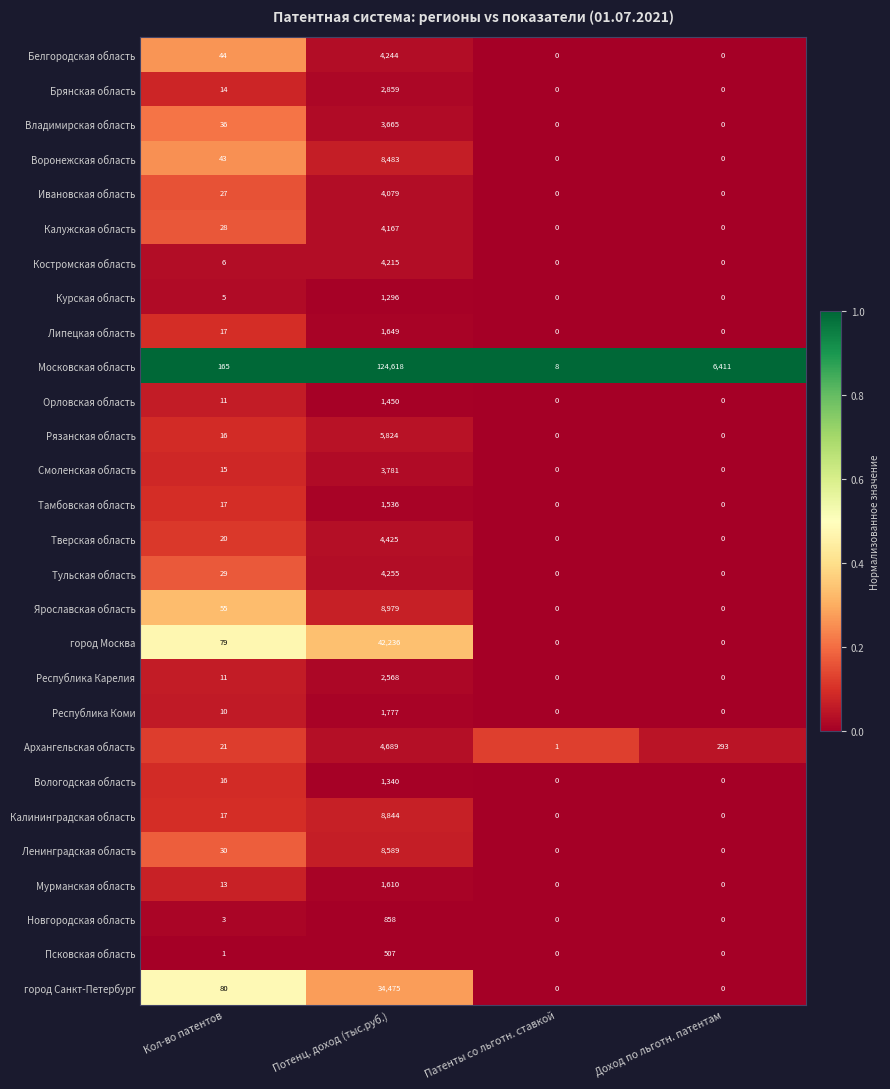

What is the spread (max minus min) of values at Патенты со льготн. ставкой?

8